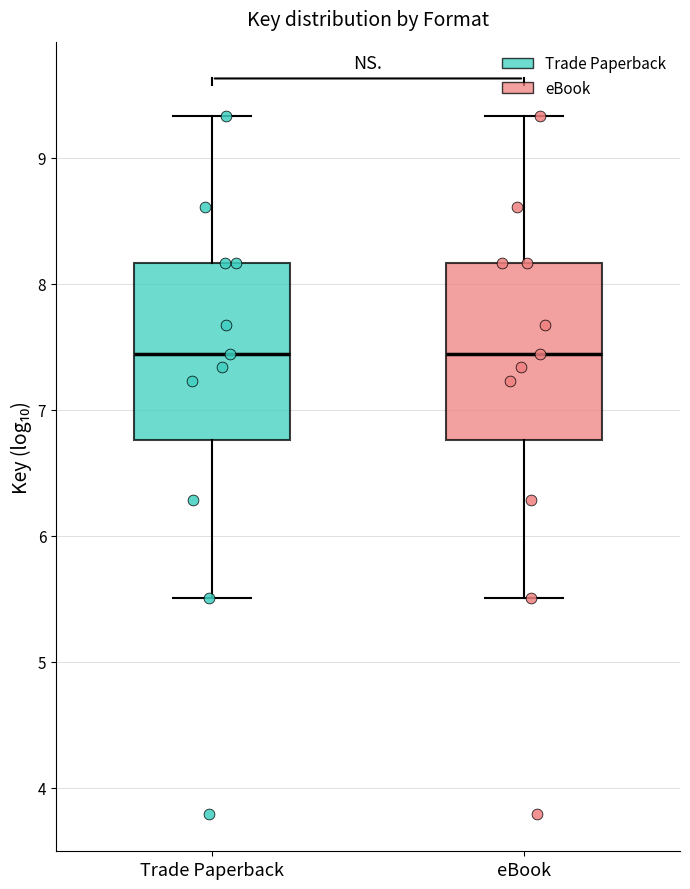

Reading left to right, transcribe this box plot: for each box, give where its median line is, the range the box spans, and where its two whiskers end, as read against the y-axis. The values are not printed on the chart, so give them approximately, as read against the axis.

Trade Paperback: median 7.4, box 6.8 to 8.2, whiskers 5.5 to 9.3
eBook: median 7.4, box 6.8 to 8.2, whiskers 5.5 to 9.3